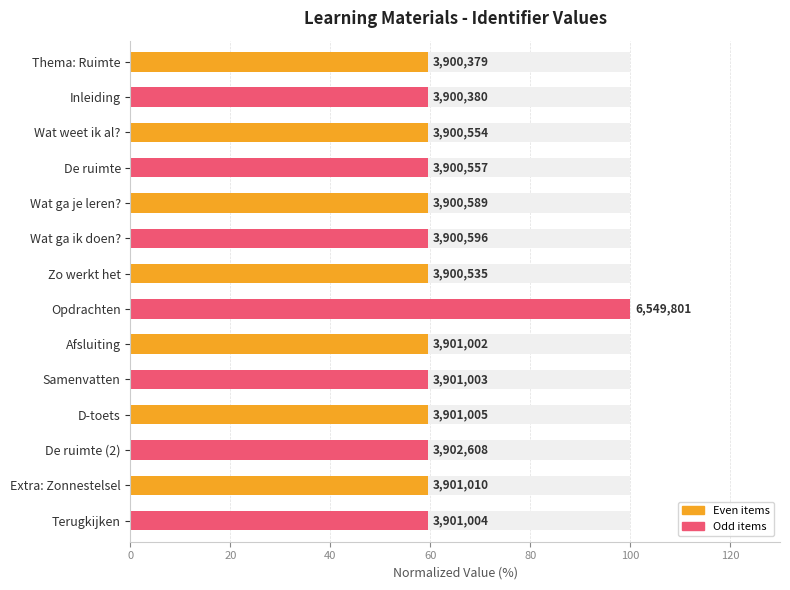

The chart shows a value of 85.5 at Wat weet ik al?. True or false?

False